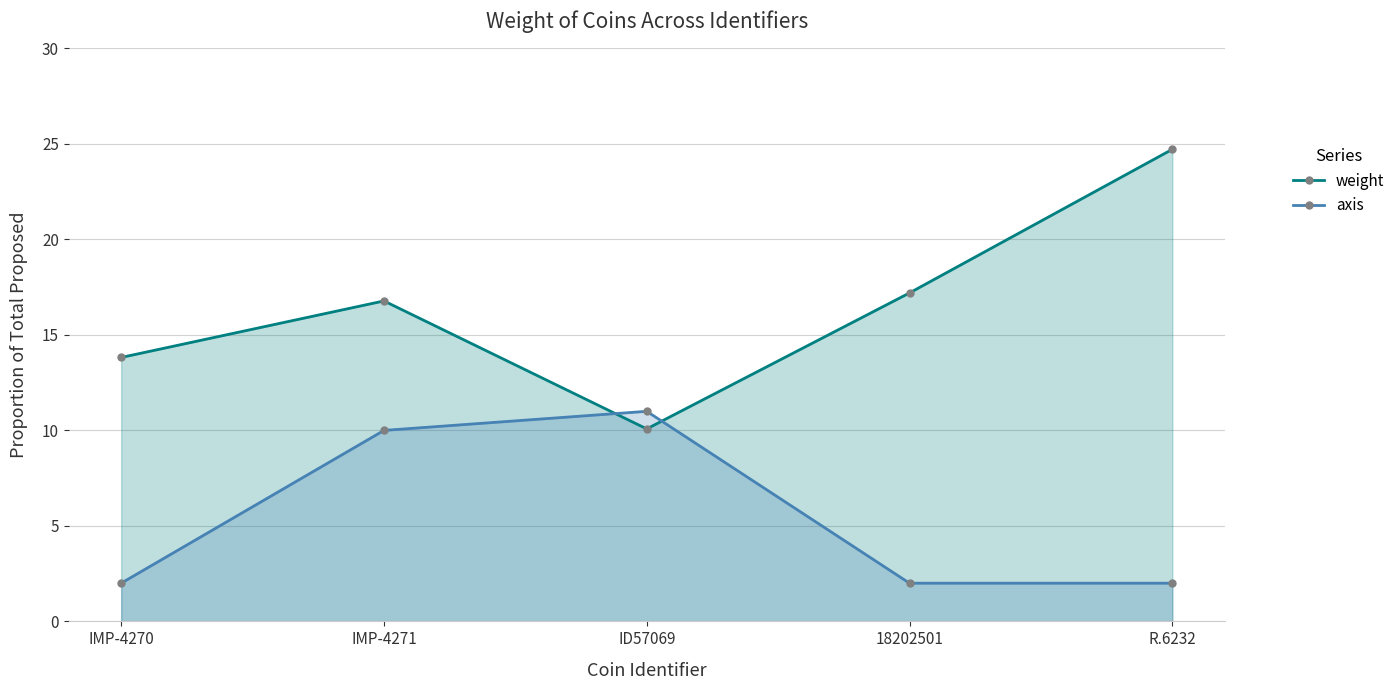

What is the difference between the highest and lowest values at 18202501?

15.2